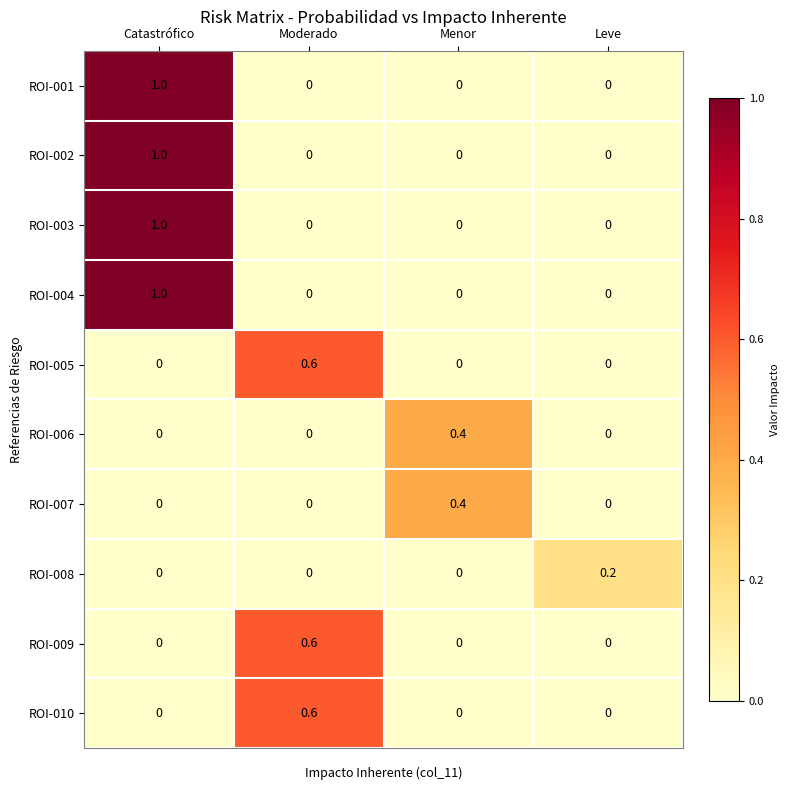

At which category is the sum across all series the highest?

Catastrófico